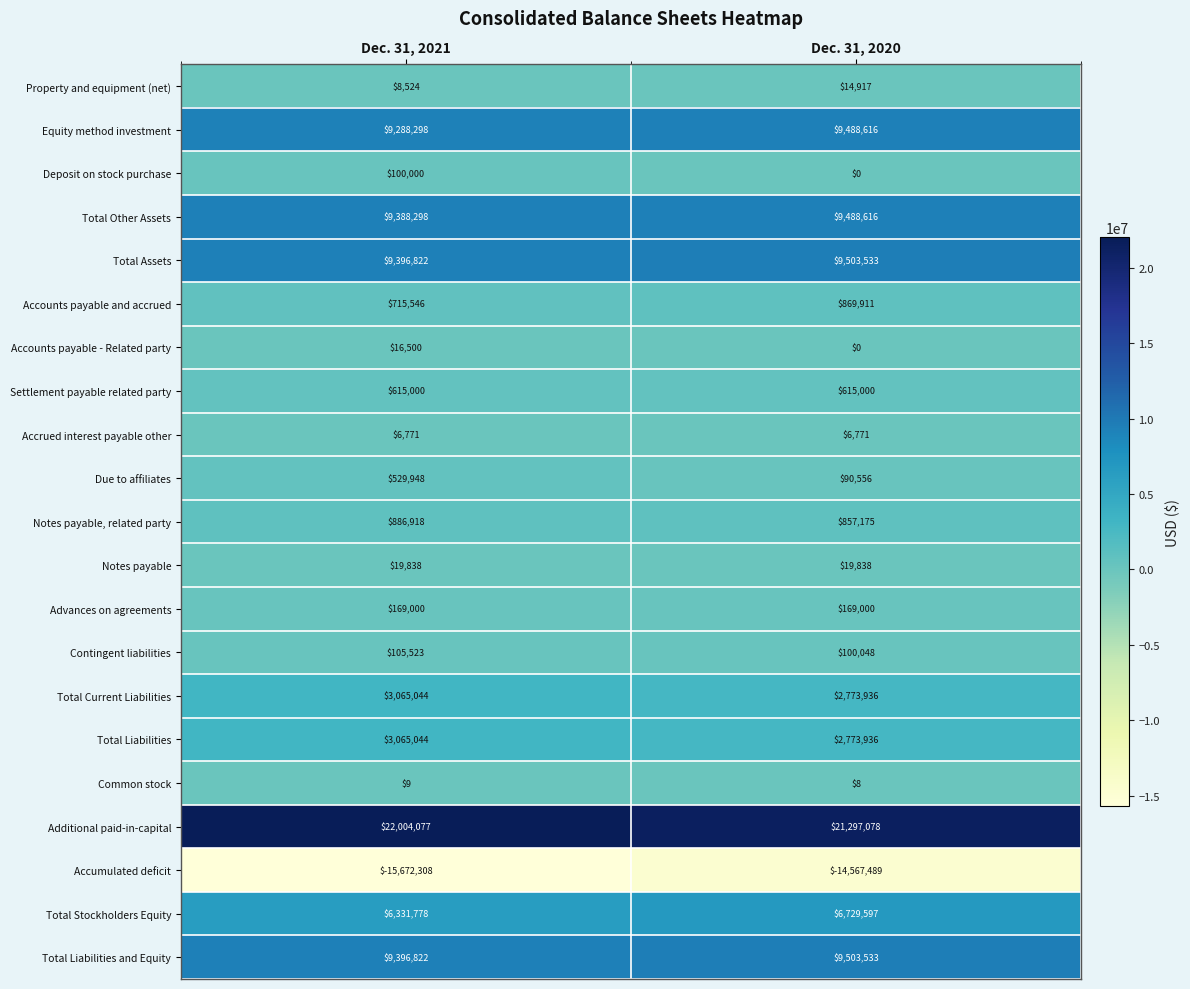

What is the average value of the Total Liabilities series?

2919490